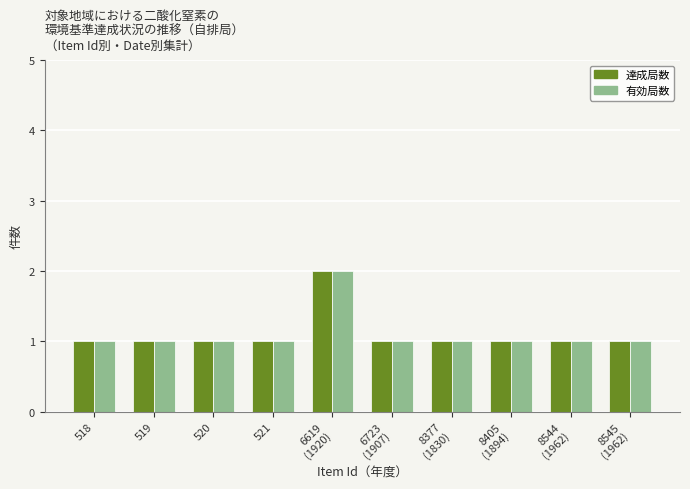

Is it true that 達成局数 equals 1 at 520?

True